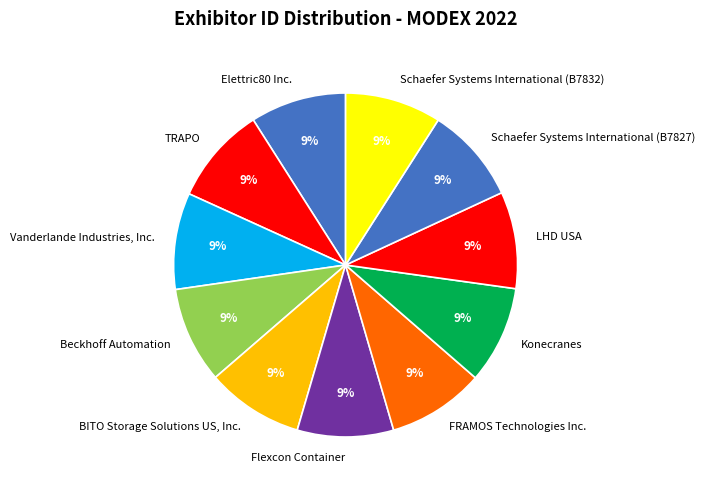

Is it true that FRAMOS Technologies Inc. is 1% of the pie?

False